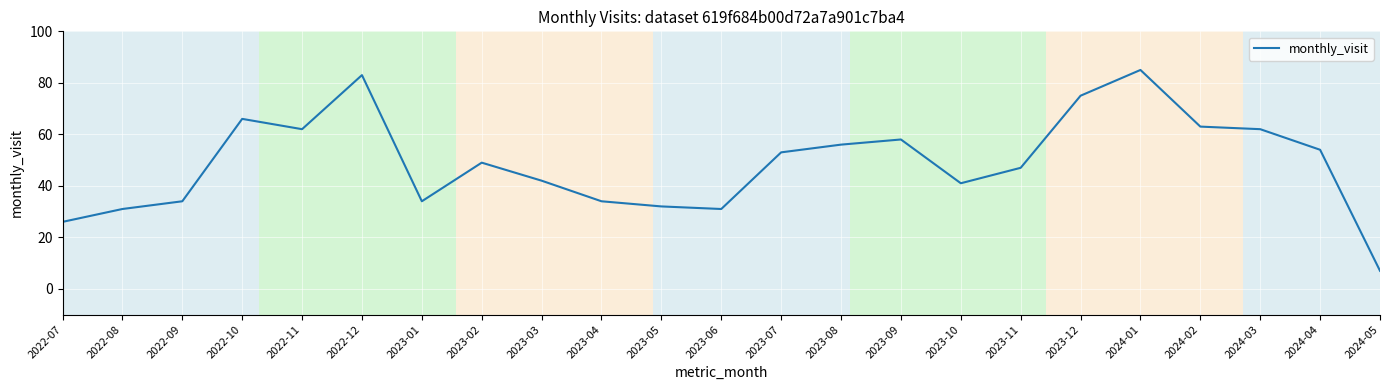

What position from the right is 2023-06?

12